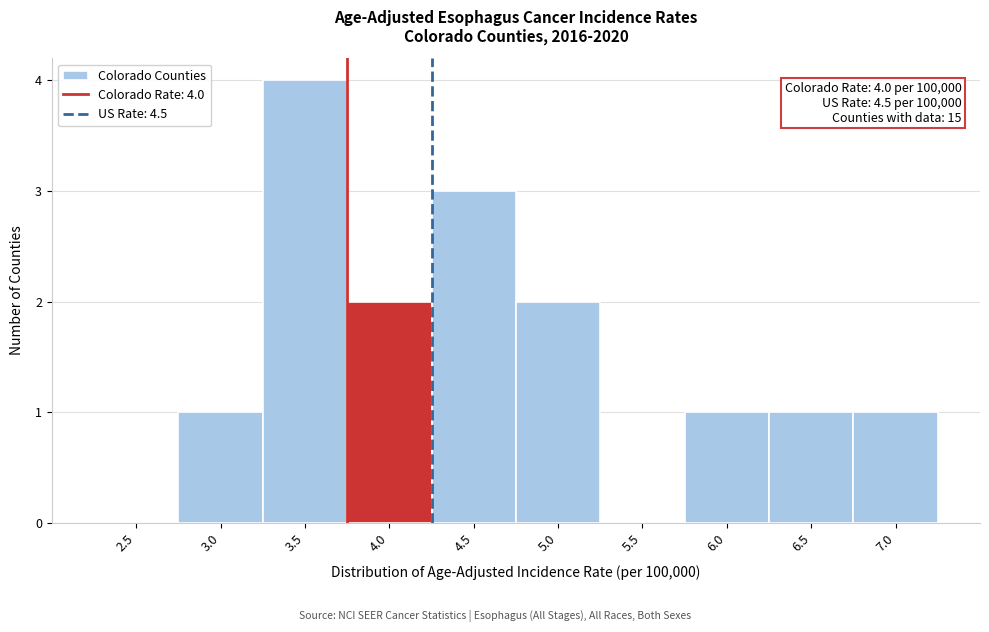

Reading right to left, what are all the values shown in this chart?

7.0=1	6.5=1	6.0=1	5.5=0	5.0=2	4.5=3	4.0=2	3.5=4	3.0=1	2.5=0